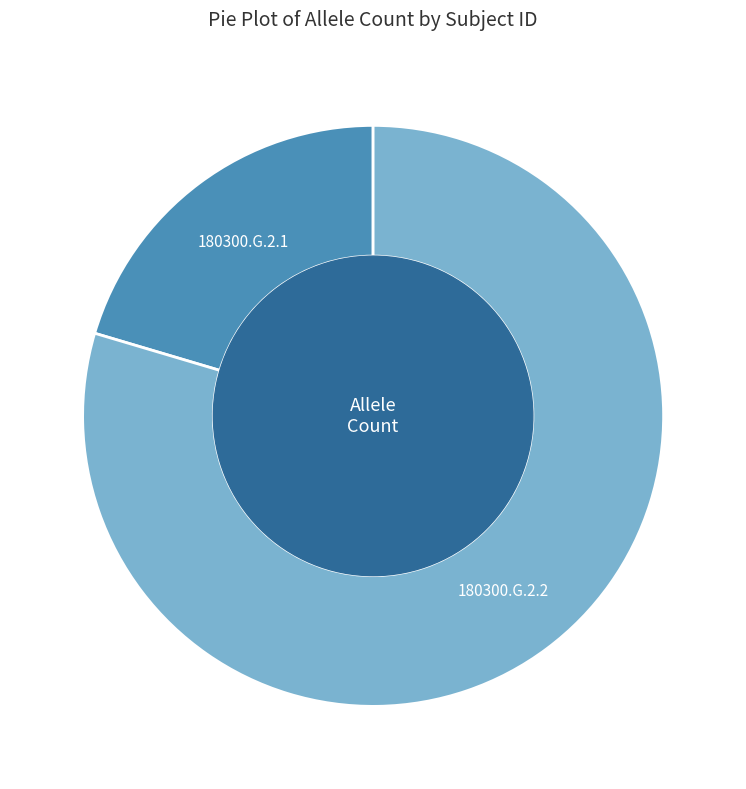

Does any single category account for the majority?

Yes